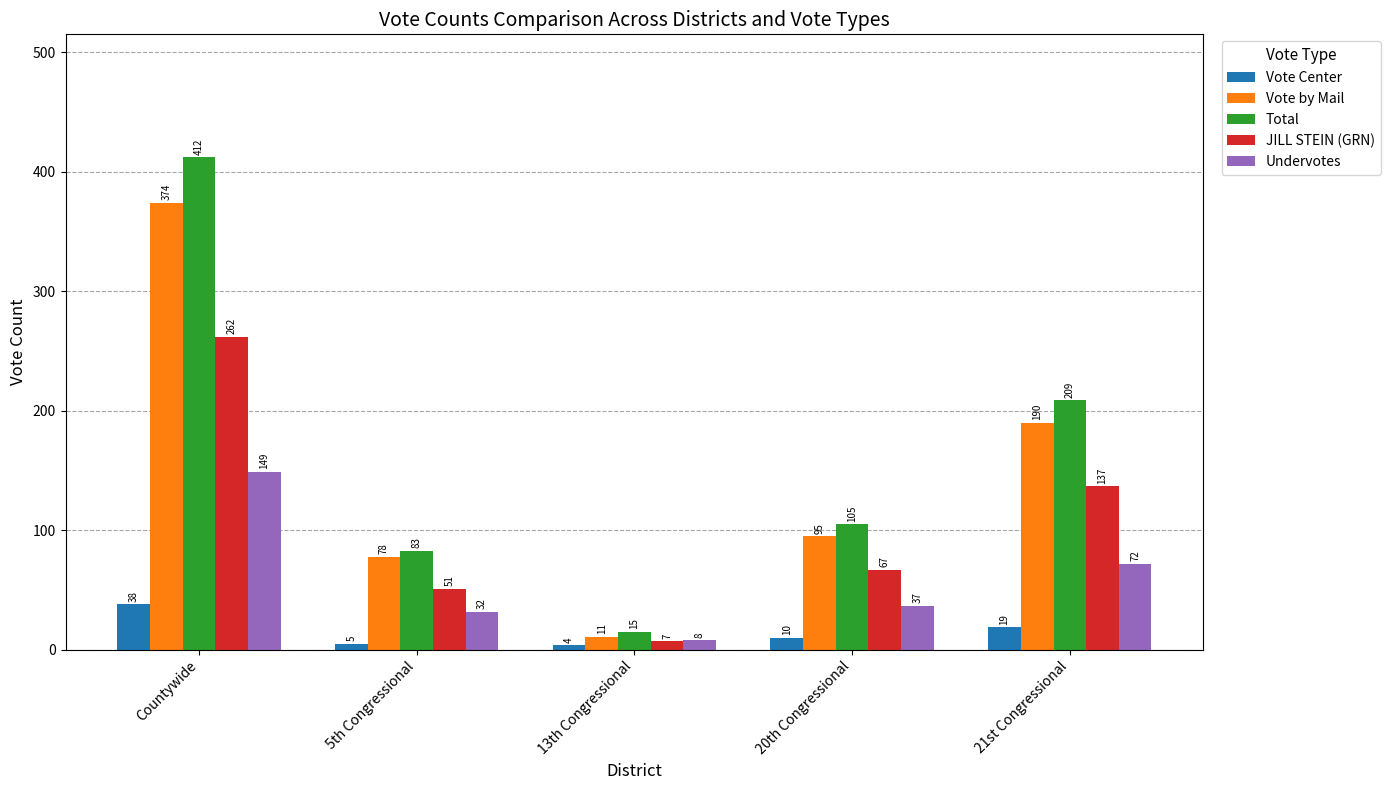

How many data points in Undervotes are less than 37?

2